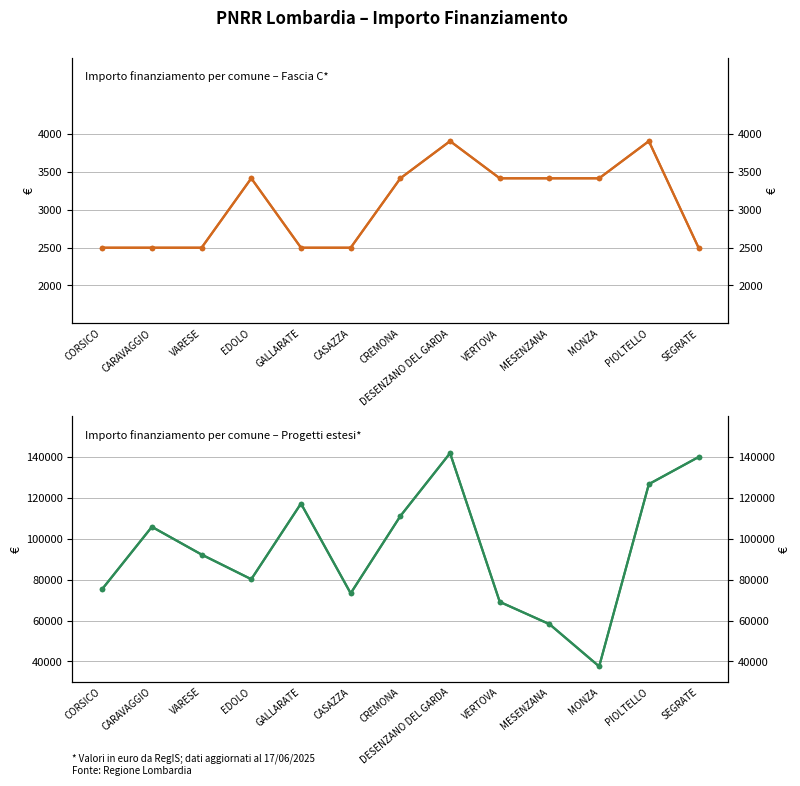

Which series changed the most between PIOLTELLO and SEGRATE?

Progetti estesi